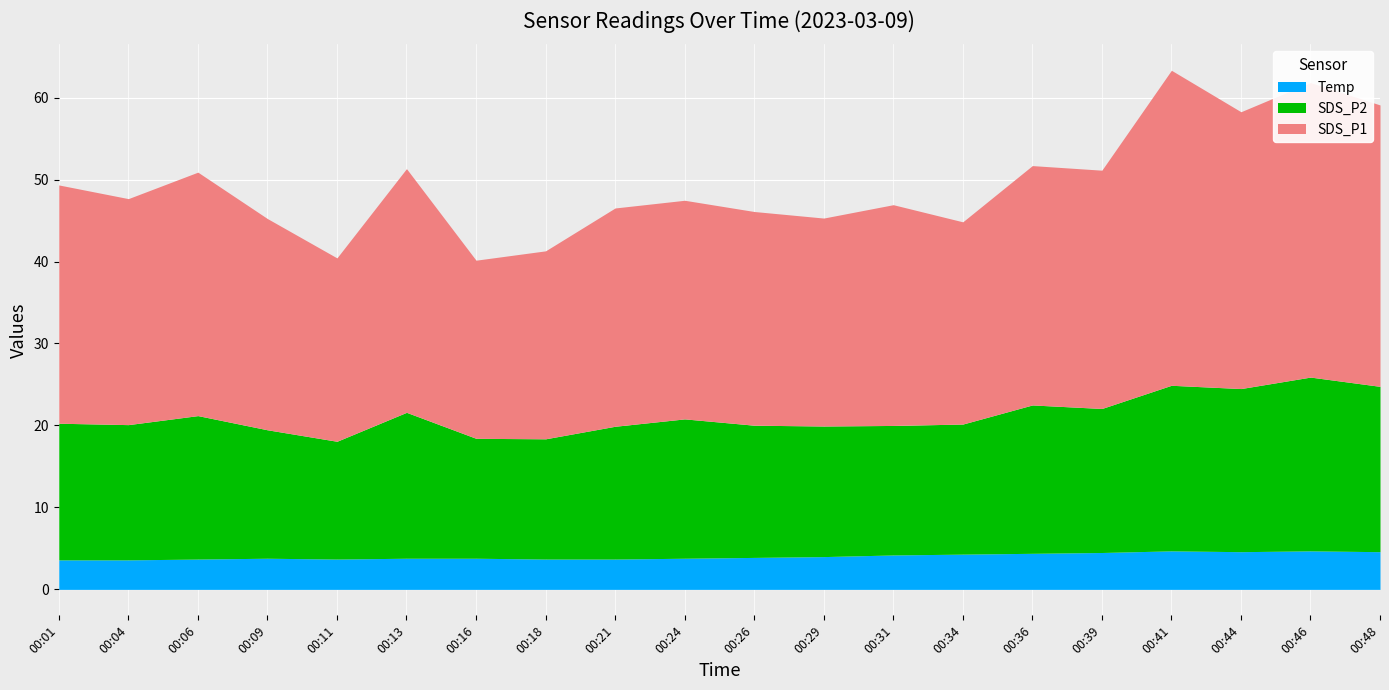

The Temp series shows 5.9 at 00:16. True or false?

False